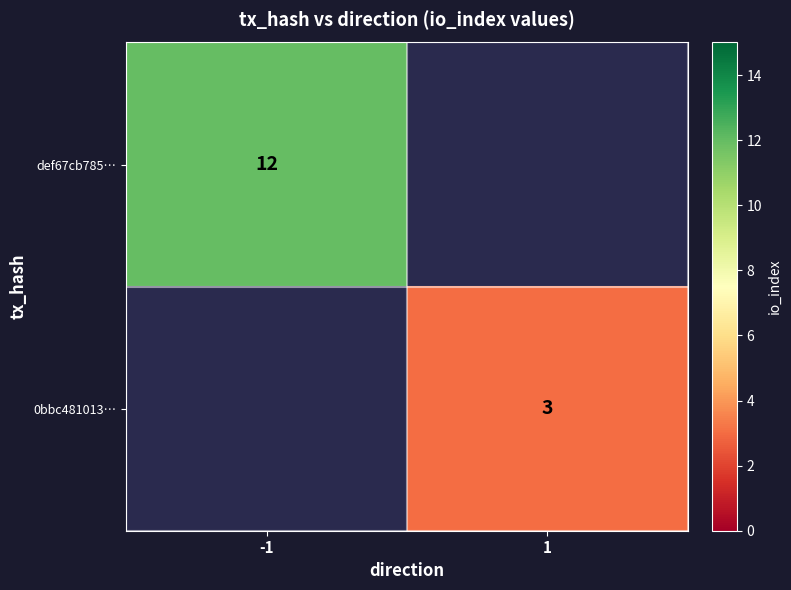

Is the value of def67cb785… at -1 greater than the value of 0bbc481013… at 1?

Yes